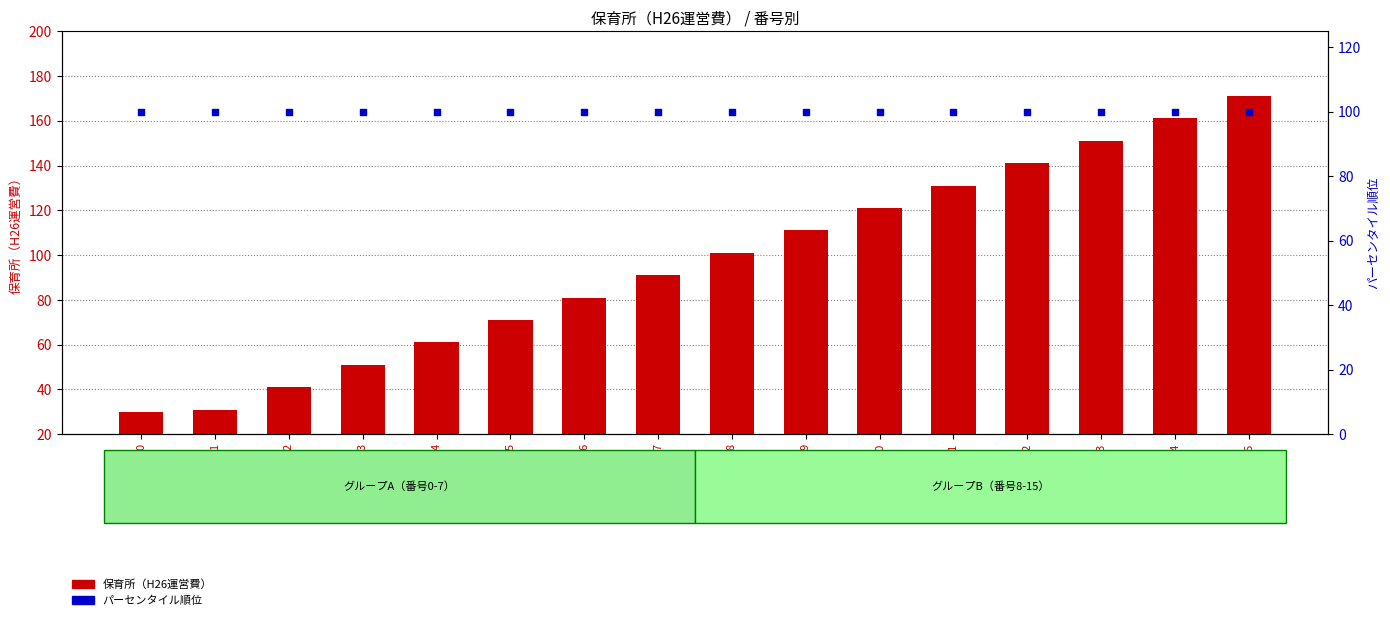

At how many categories does at least one series exceed 167?

1